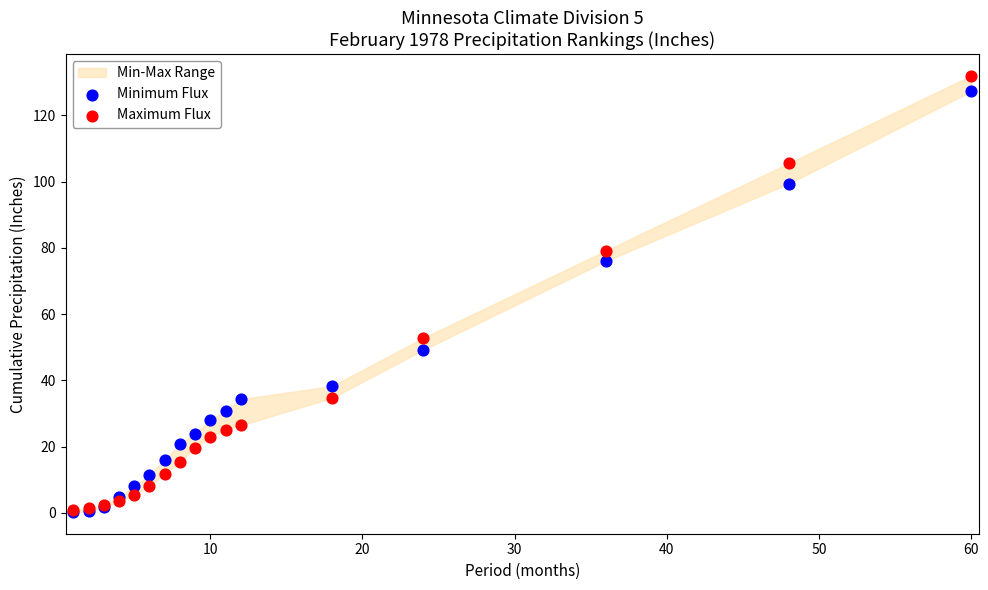

Across all series, what Y value is closest to 66?

76.0